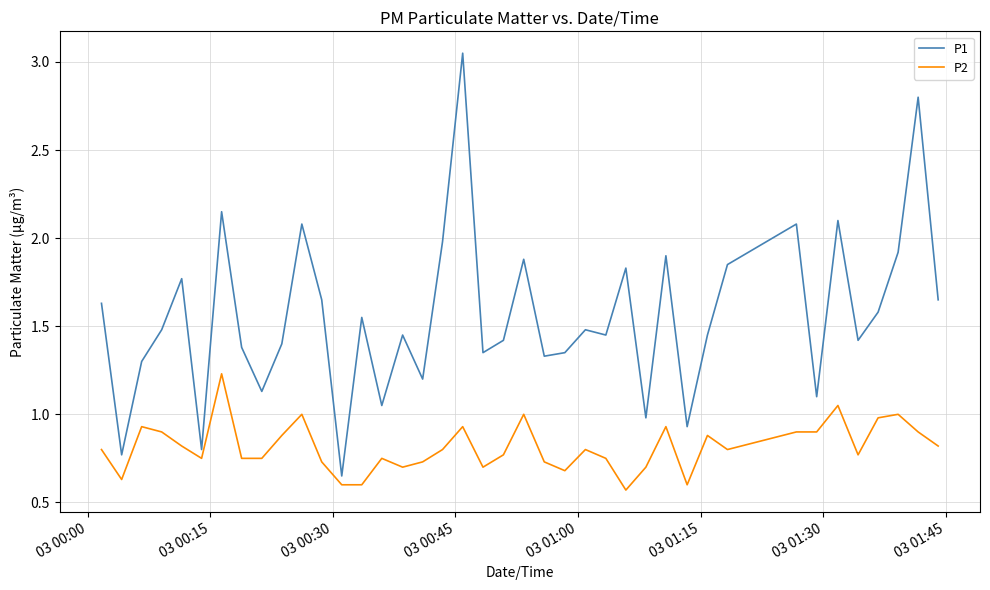

List the series in order of their overall mean, highest first.

P1, P2